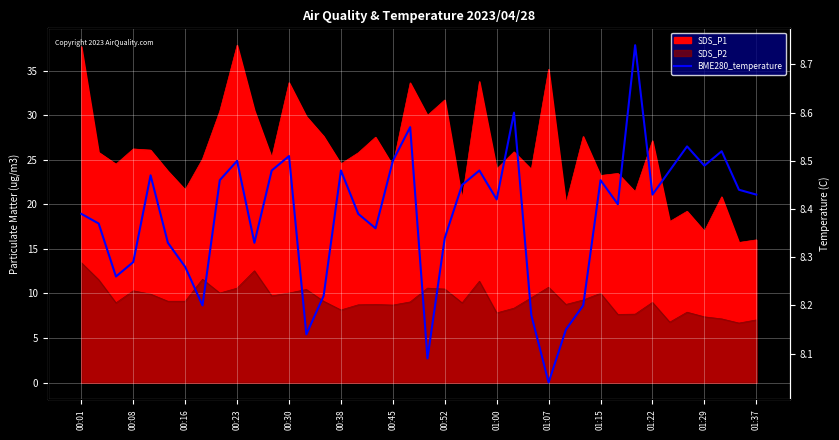

Where is the data nearest to the value 8?

01:07